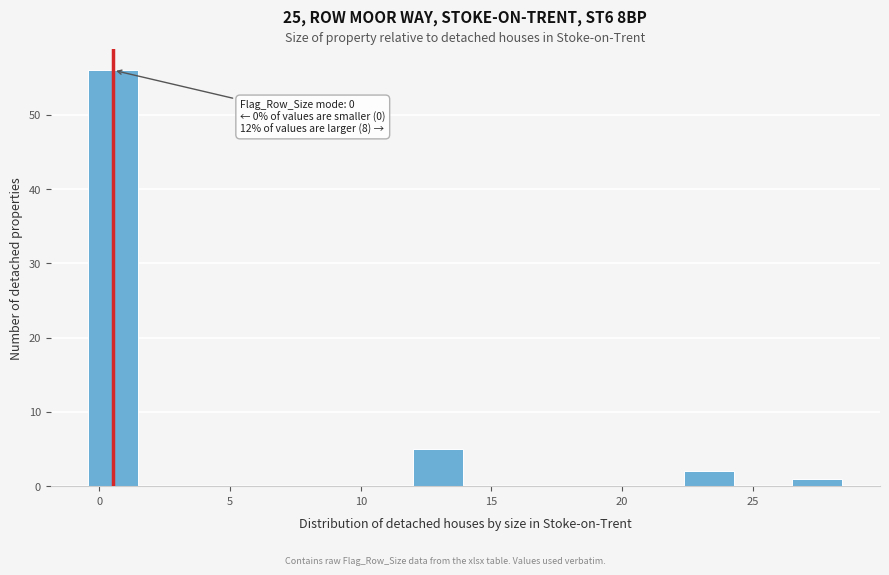

Over which range of the x-axis is the bar tallest?

-0.5 to 1.5